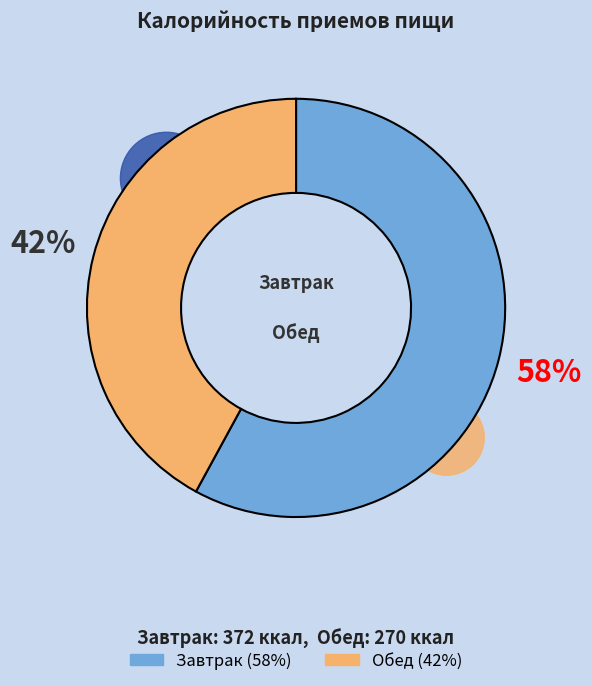

Is Завтрак the majority of the pie?

Yes